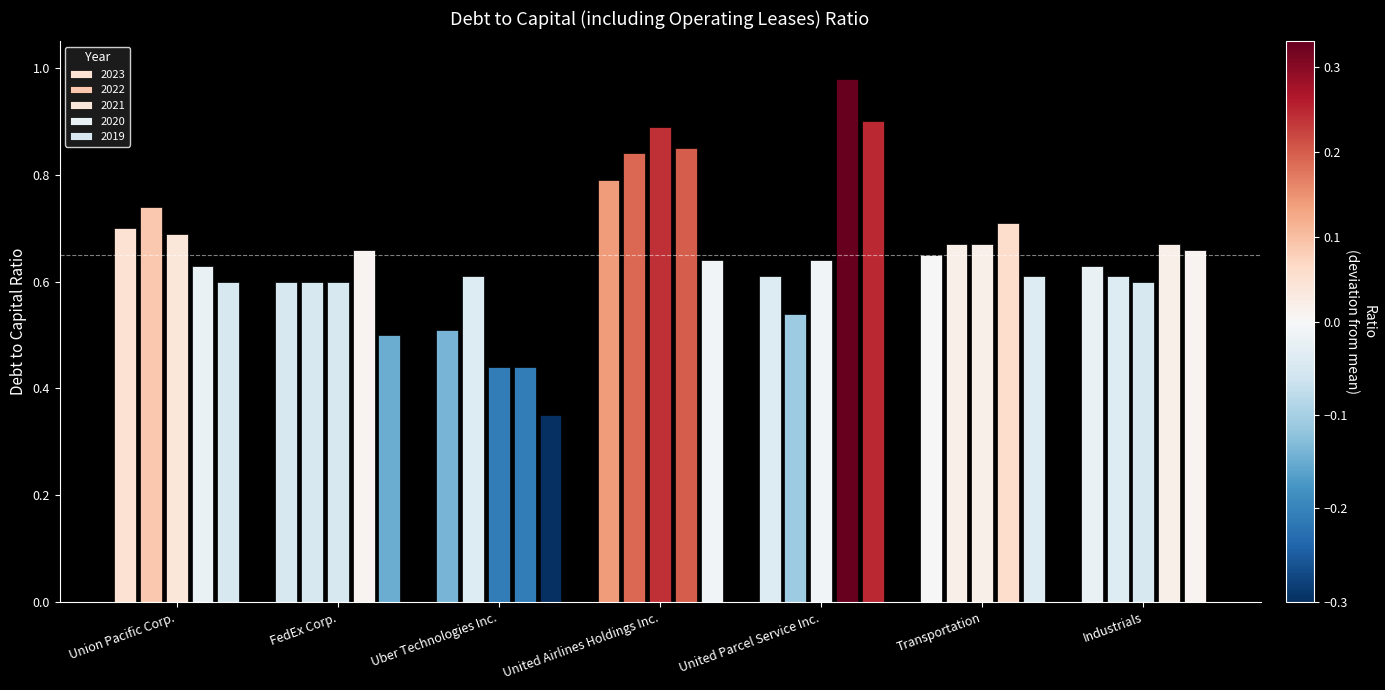

What position from the right is FedEx Corp.?

6